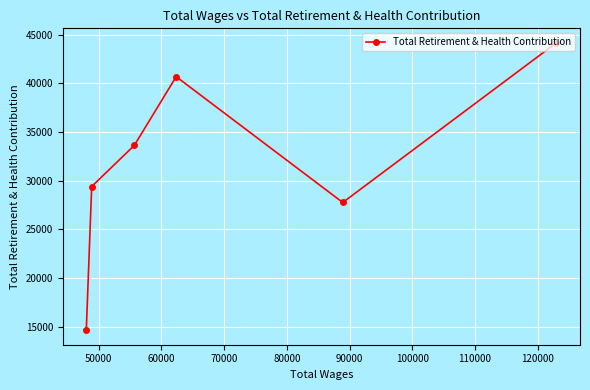

What is the average value?

31713